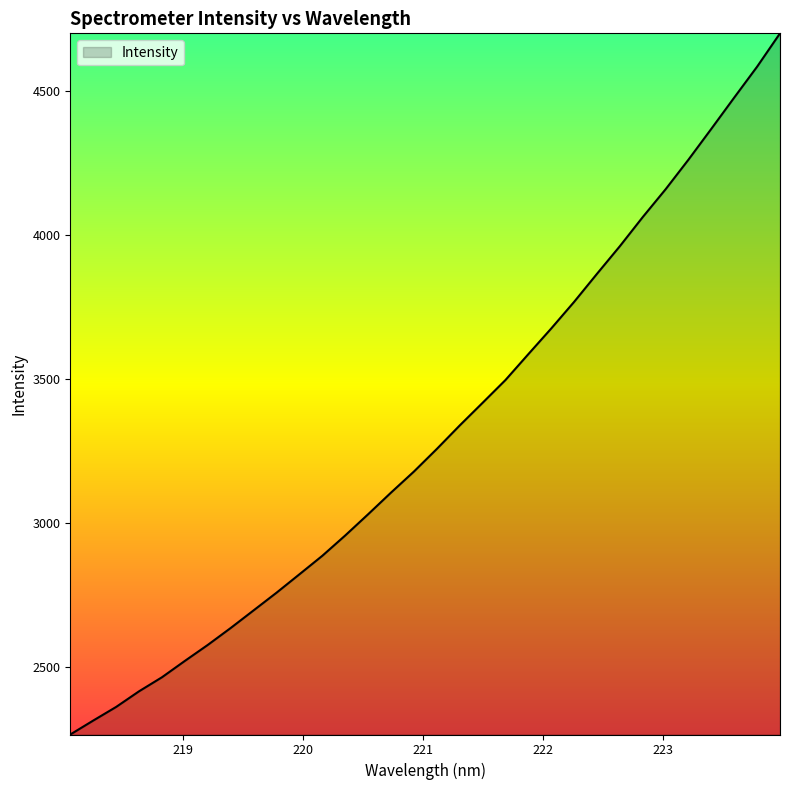

What is the smallest value displayed?

2264.4